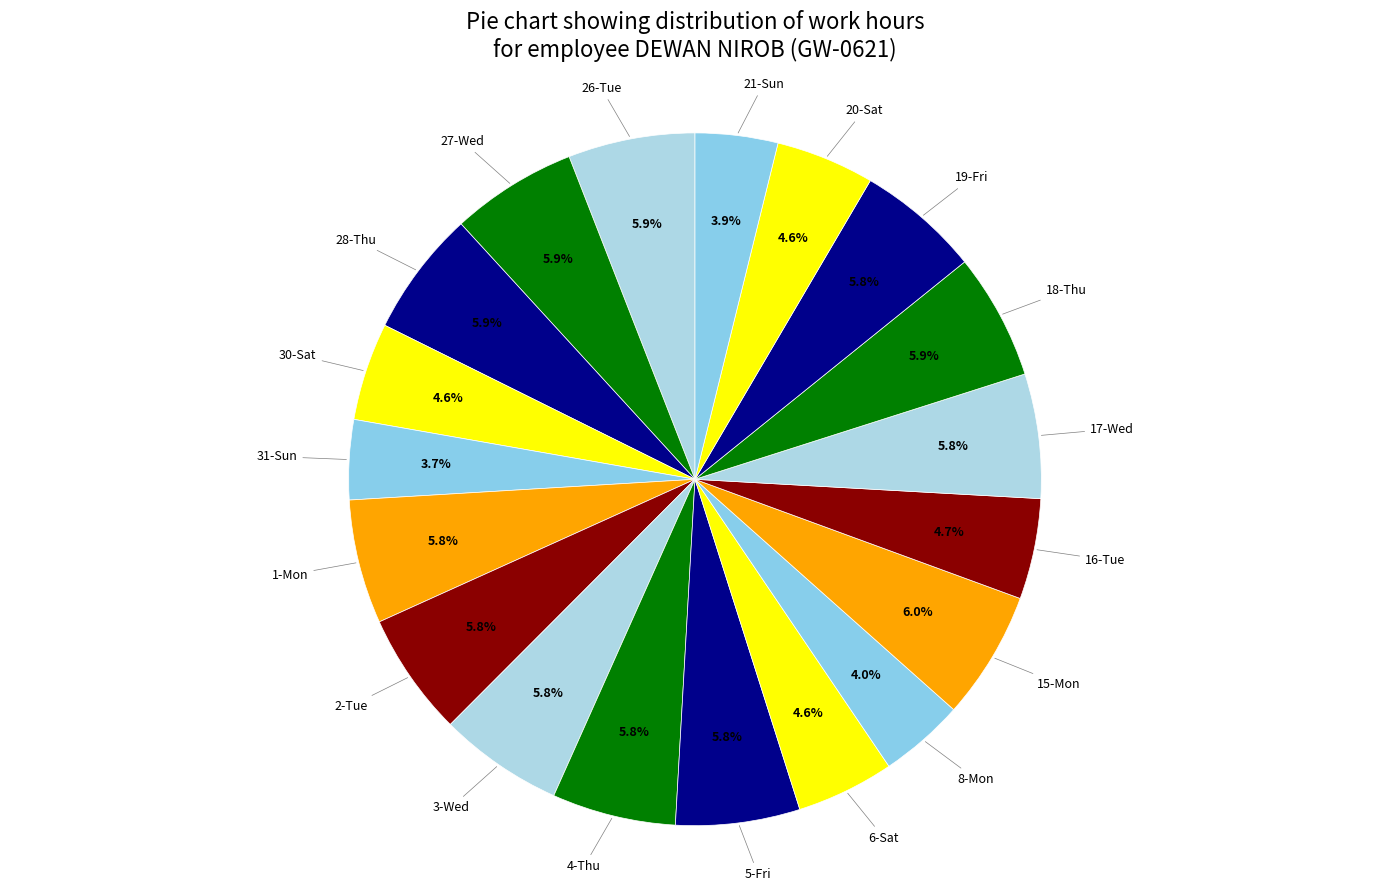

How many segments does this pie chart have?

19